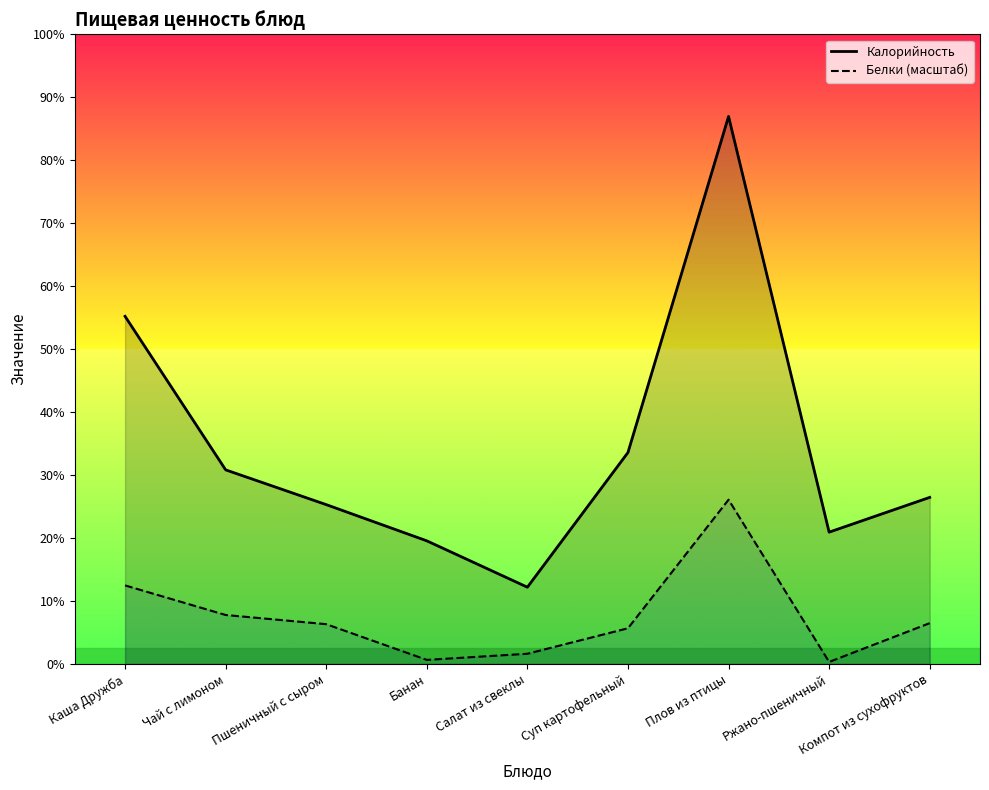

At which category is the sum across all series the highest?

Плов из птицы